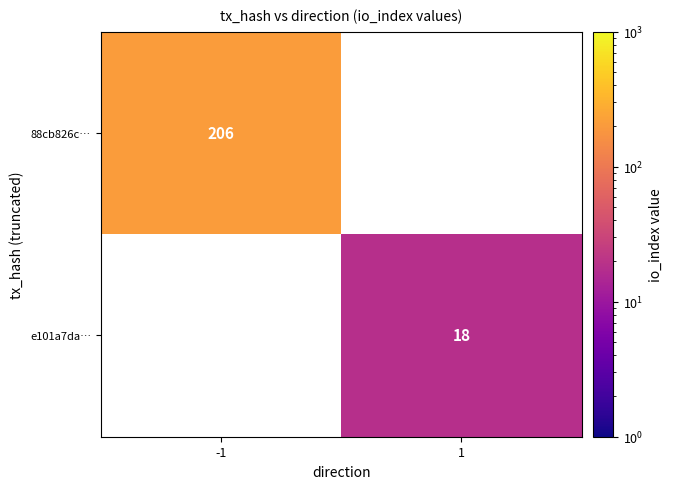

Is the value of e101a7da… at 1 greater than the value of 88cb826c… at -1?

No